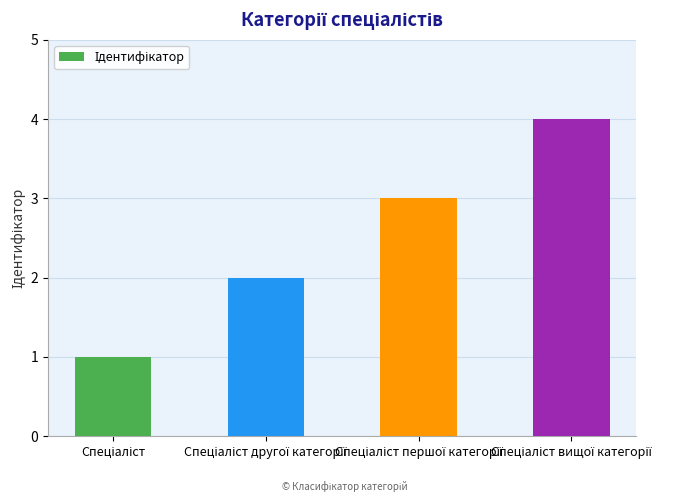

What is the value of the 3rd bar from the left?

3